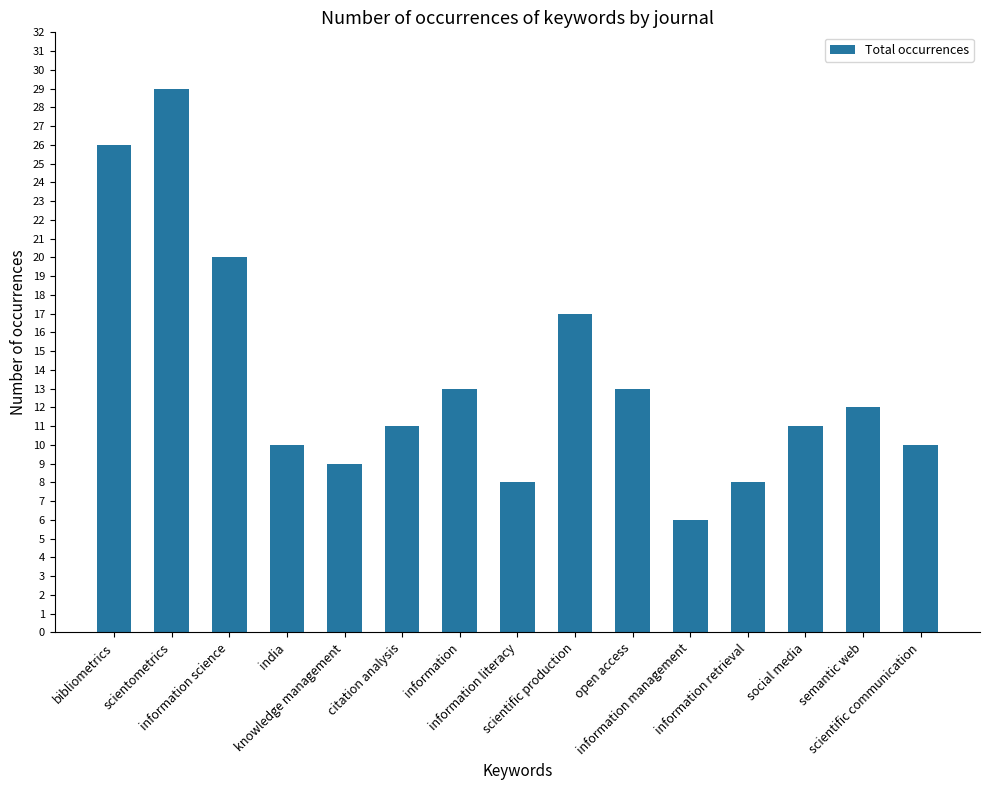

What is the minimum value shown in the chart?

6